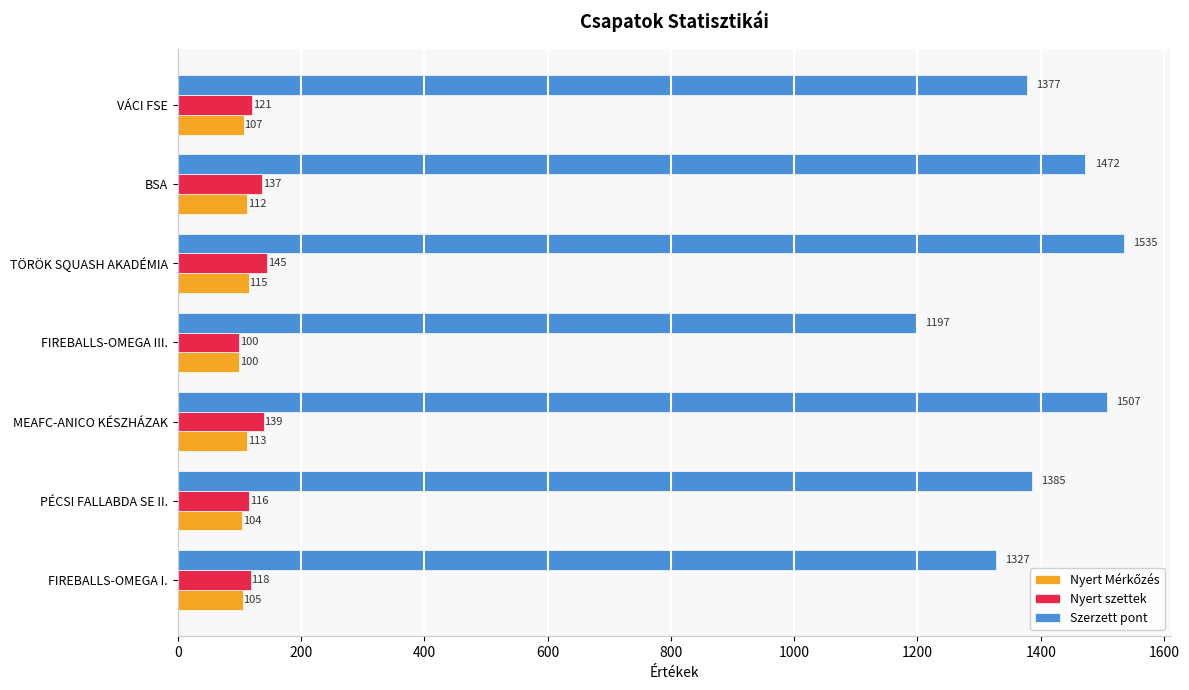

Count the number of data series in this chart.

3